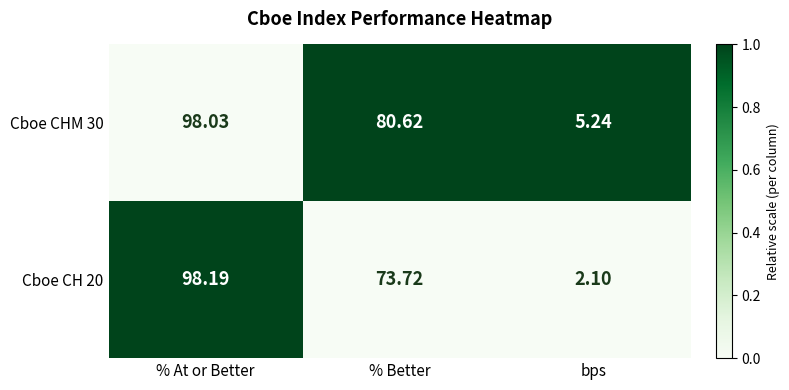

Which series has the widest spread of values?

Cboe CH 20